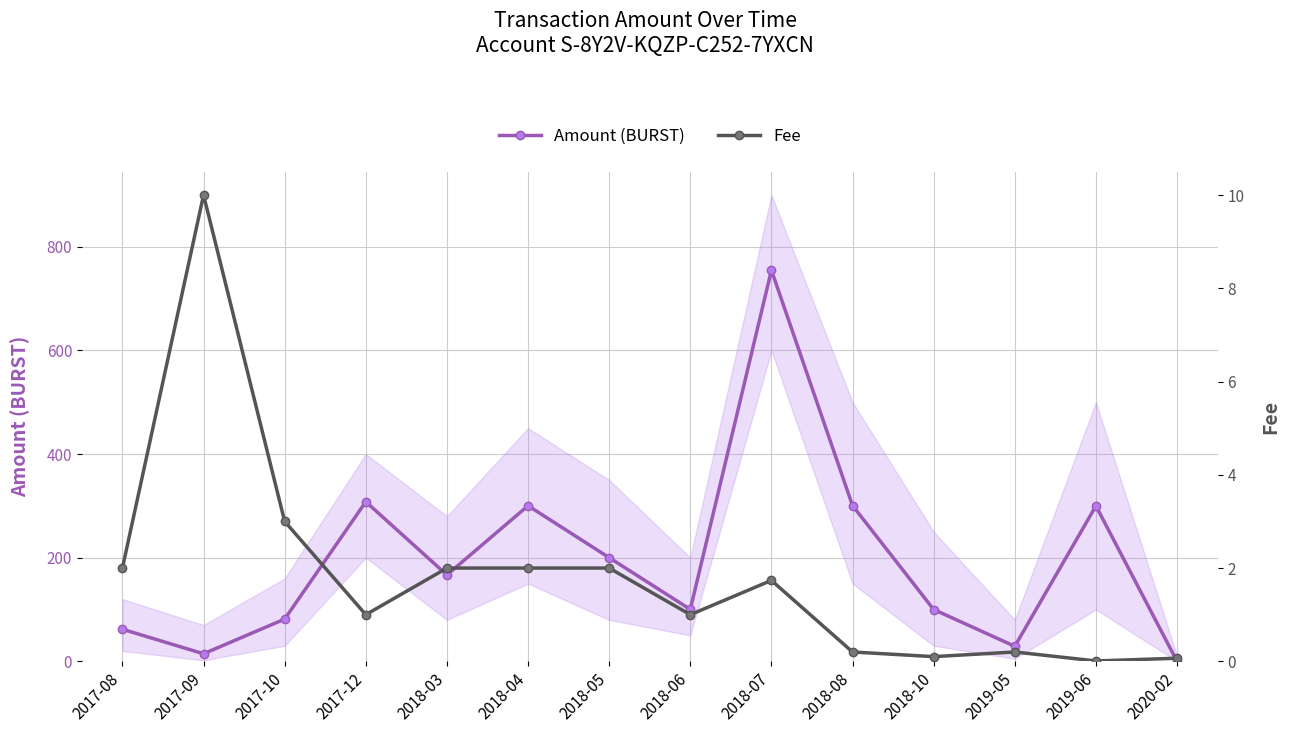

In Amount (BURST), how many points are higher than both neighbors (excluding endpoints)?

4